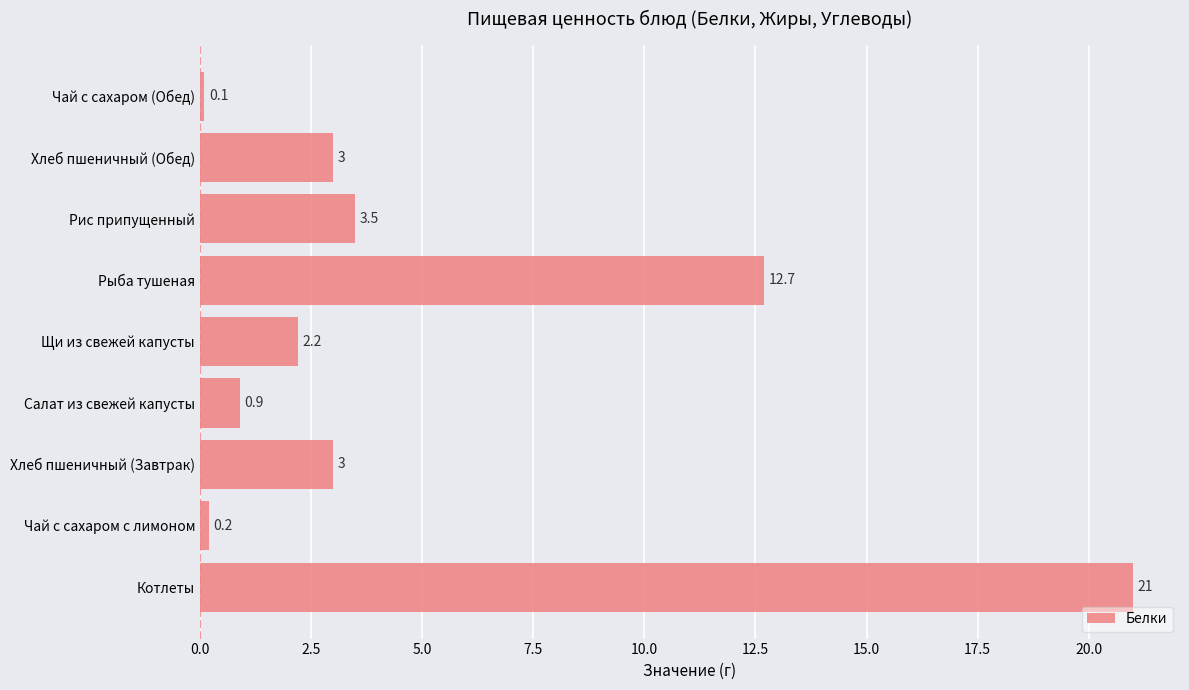

What is the difference between the maximum and second lowest values?

20.8